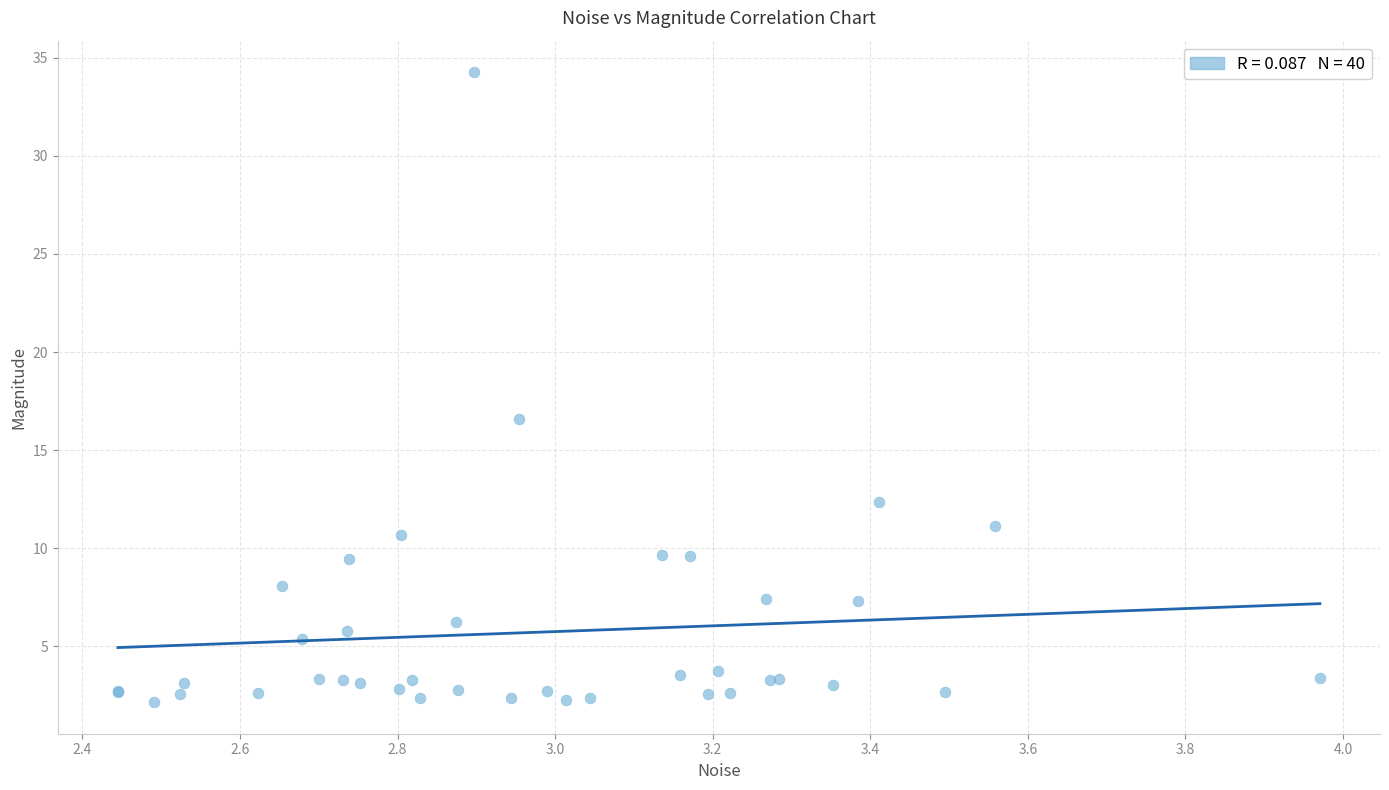

What Y value in the scatter plot is closest to 18?

16.6